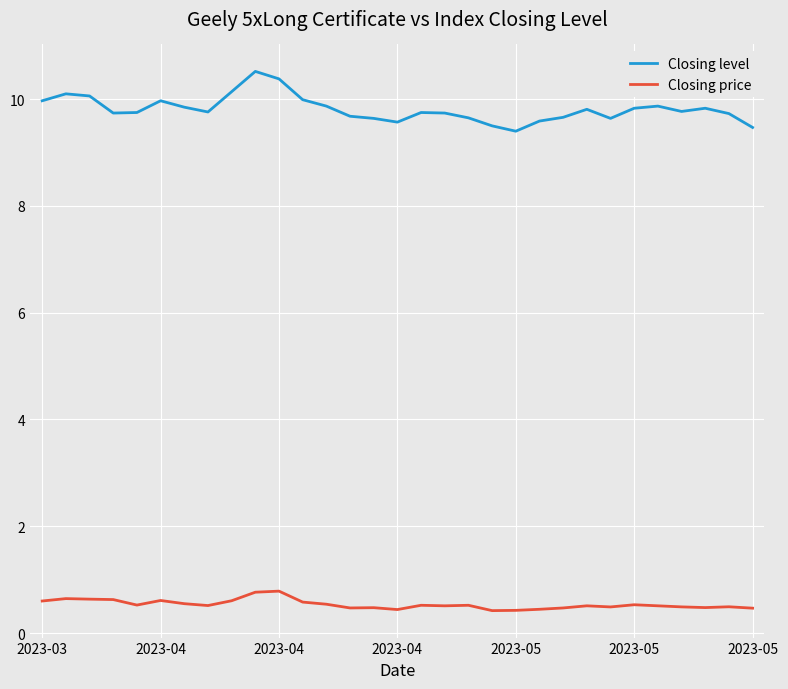

Which series has the largest total across all categories?

Closing level